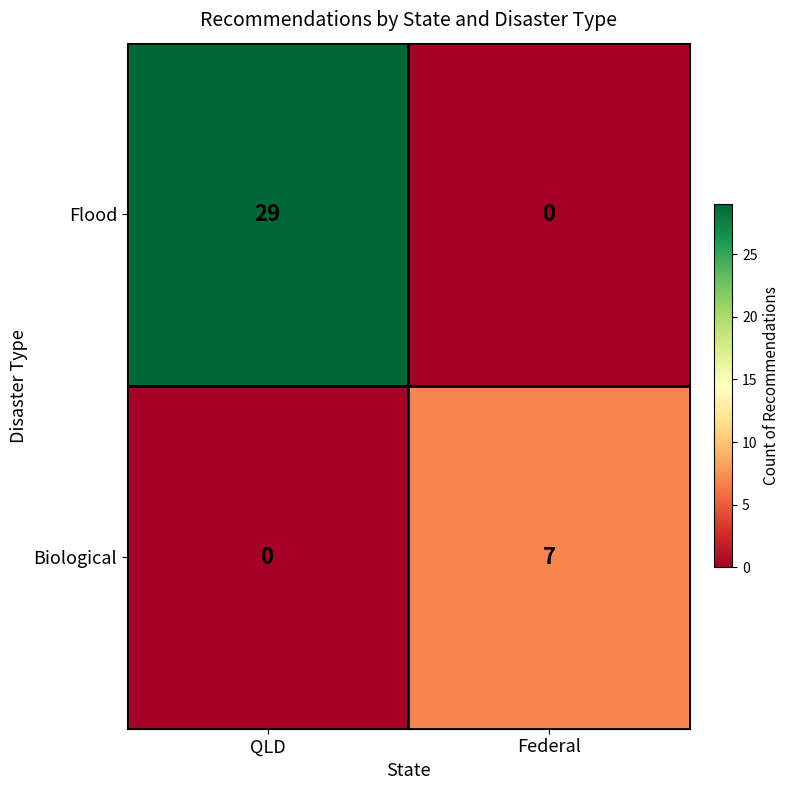

True or false: Flood has a value of 0 at Federal.

True